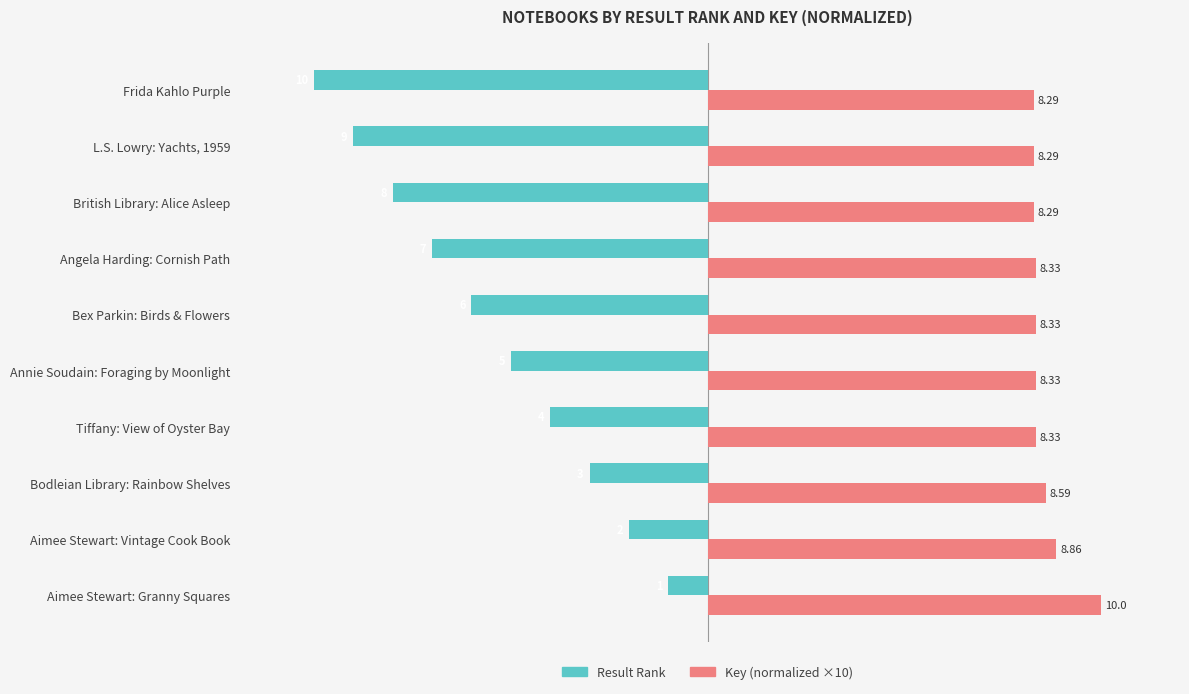

What are all the series names shown in the legend?

Result Rank, Key (normalized ×10)